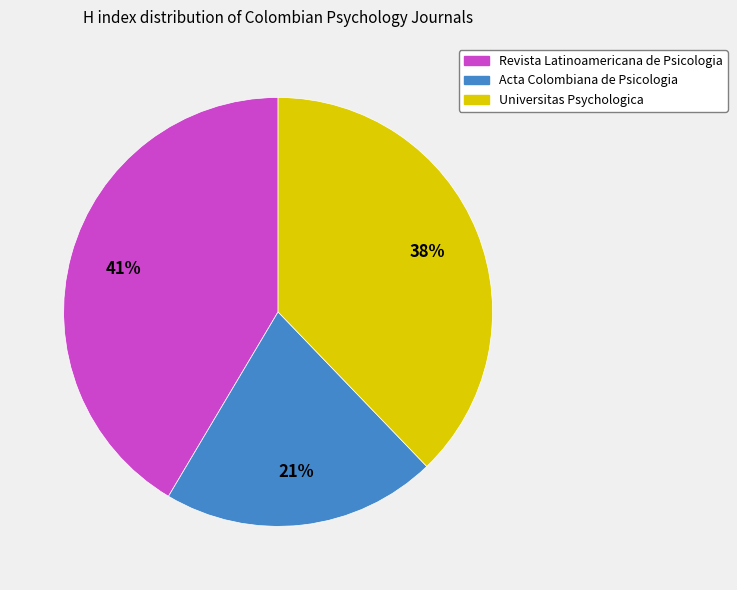

Which has a higher value, Revista Latinoamericana de Psicologia or Universitas Psychologica?

Revista Latinoamericana de Psicologia